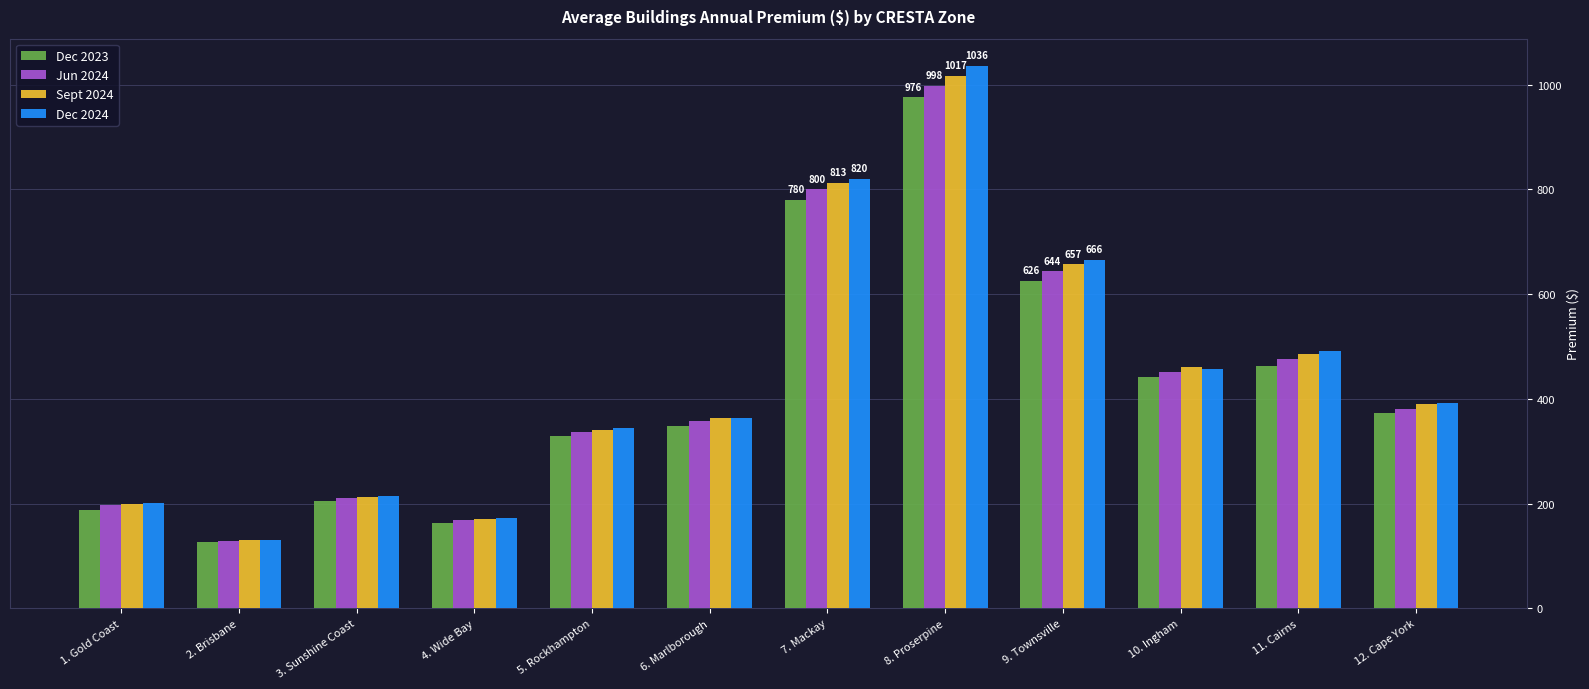

Count the number of data series in this chart.

4